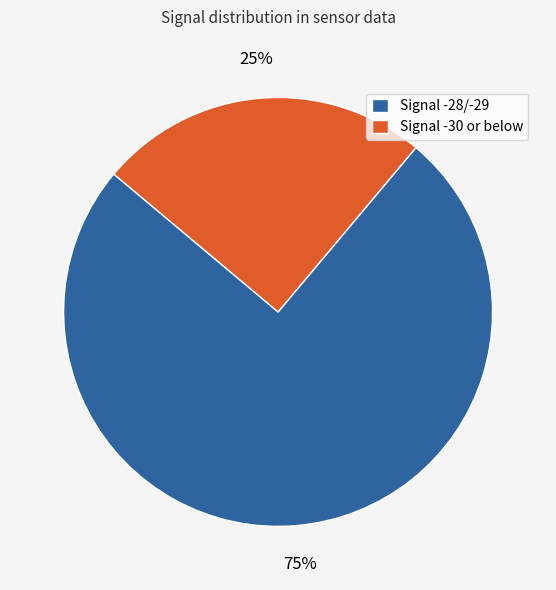

Is it true that Signal -30 or below is 25% of the pie?

True